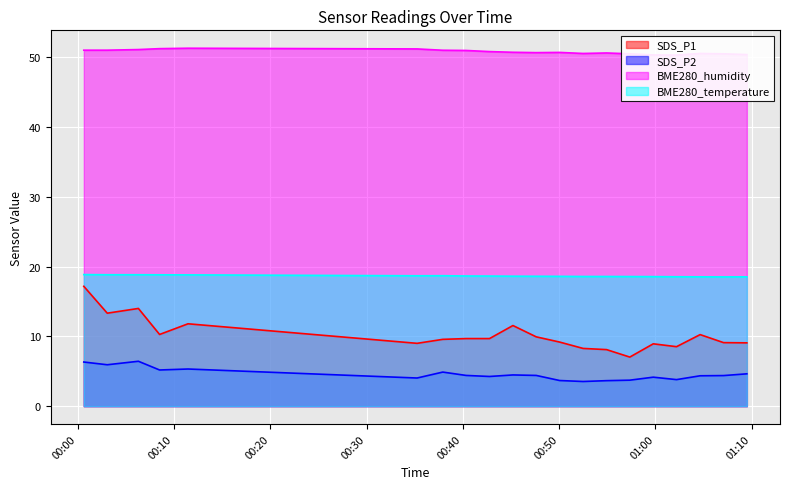

What is the label of the 7th point from the right?

2022/02/01 00:54:55